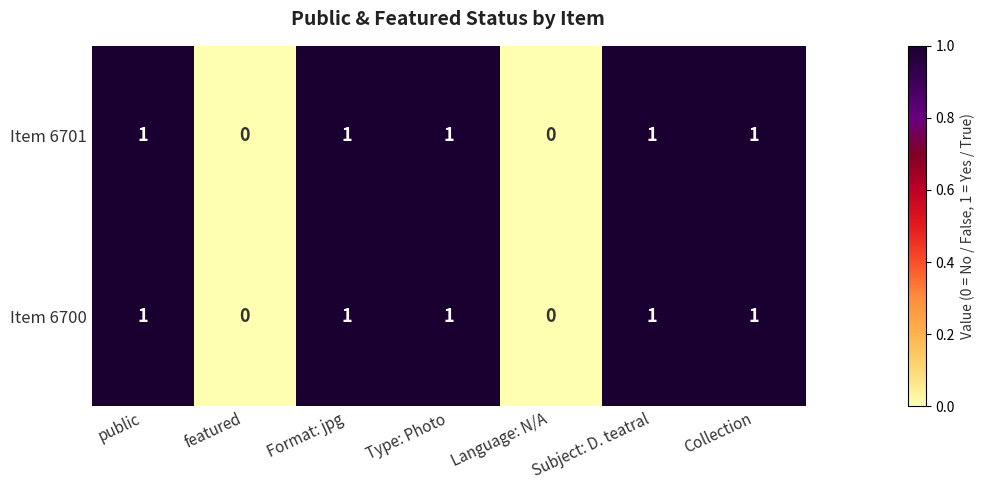

The Item 6701 series shows 1 at public. True or false?

True